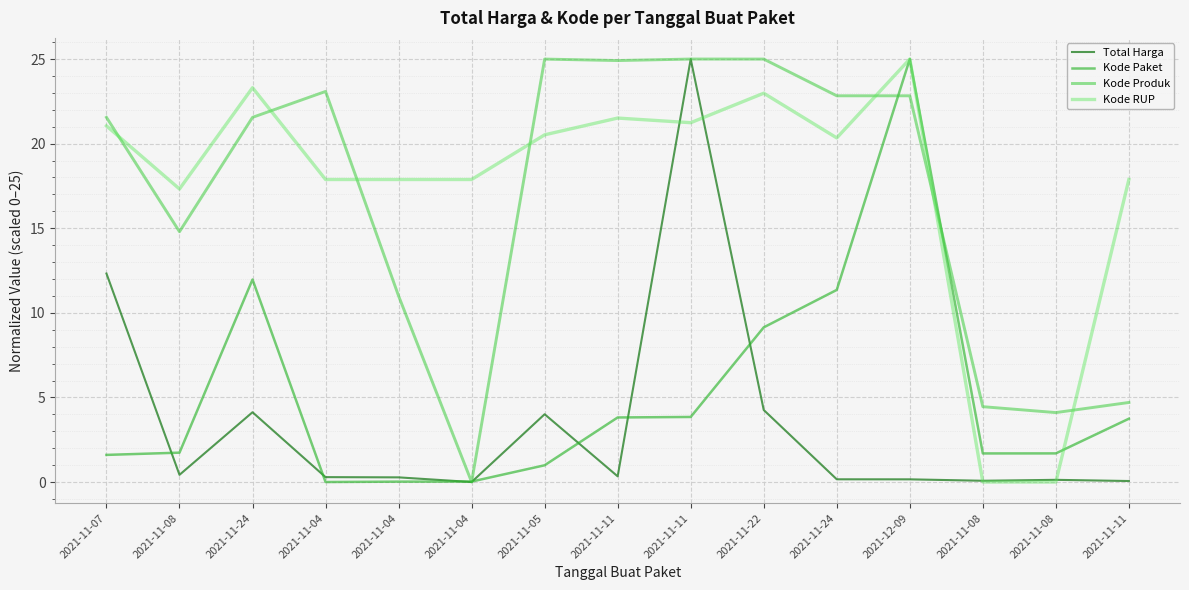

What is the average value of the Kode RUP series?

17.7